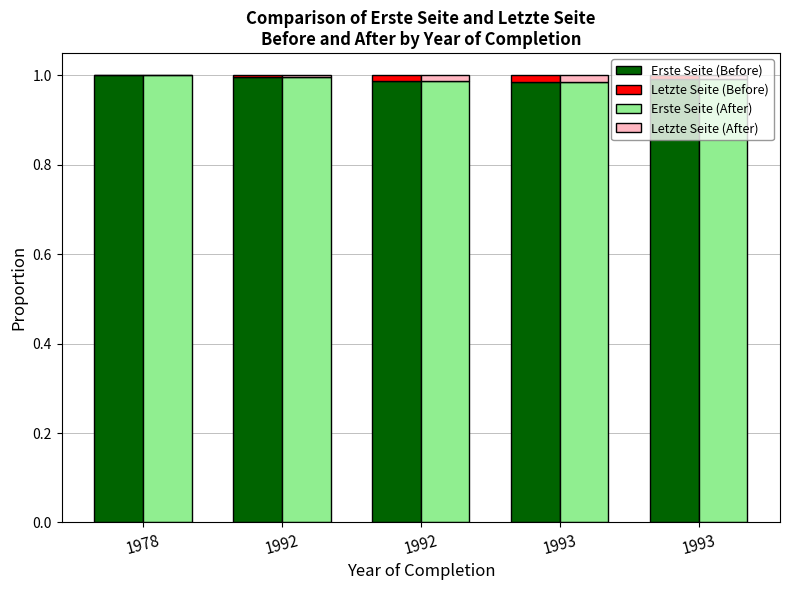

Is the value of Erste Seite (After) at 1993 greater than the value of Letzte Seite (Before) at 1978?

Yes